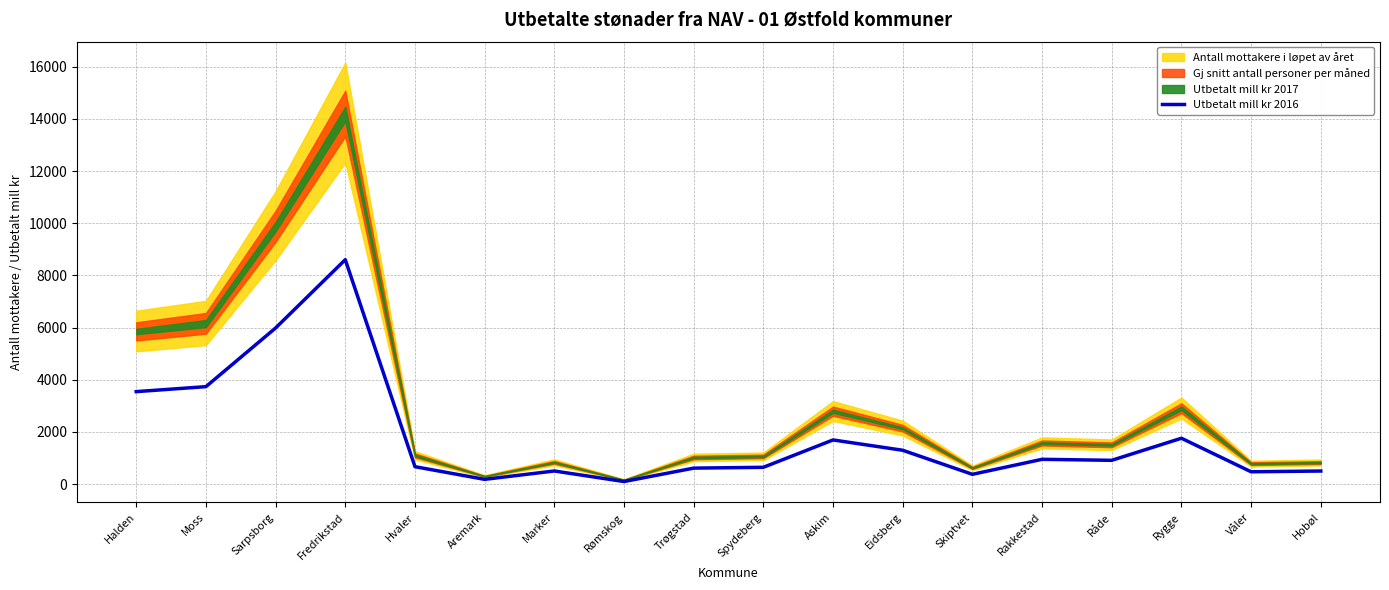

Count the number of categories in the chart.

18